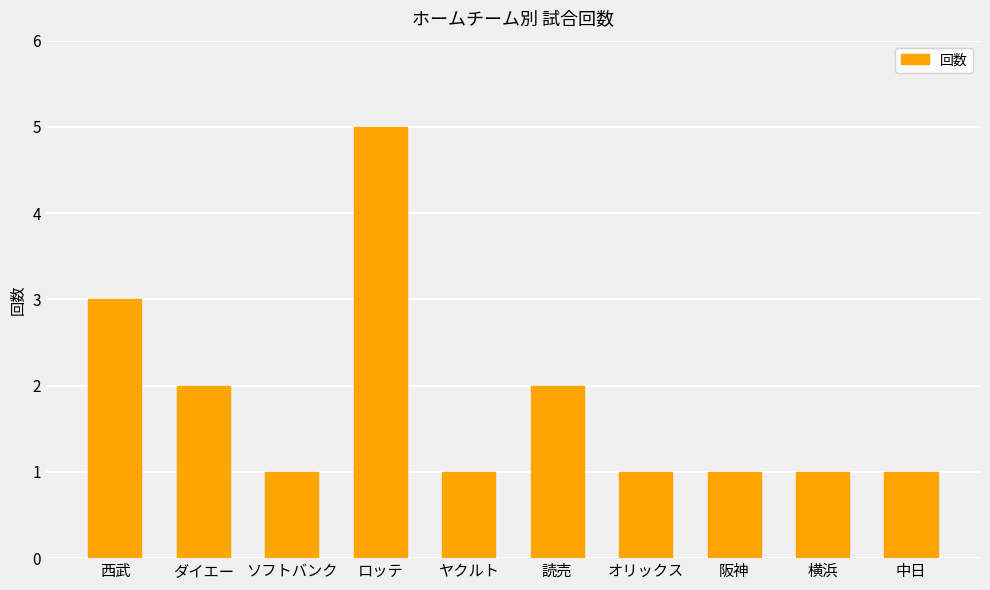

What is the ratio of the value at 横浜 to the value at 阪神?

1.0